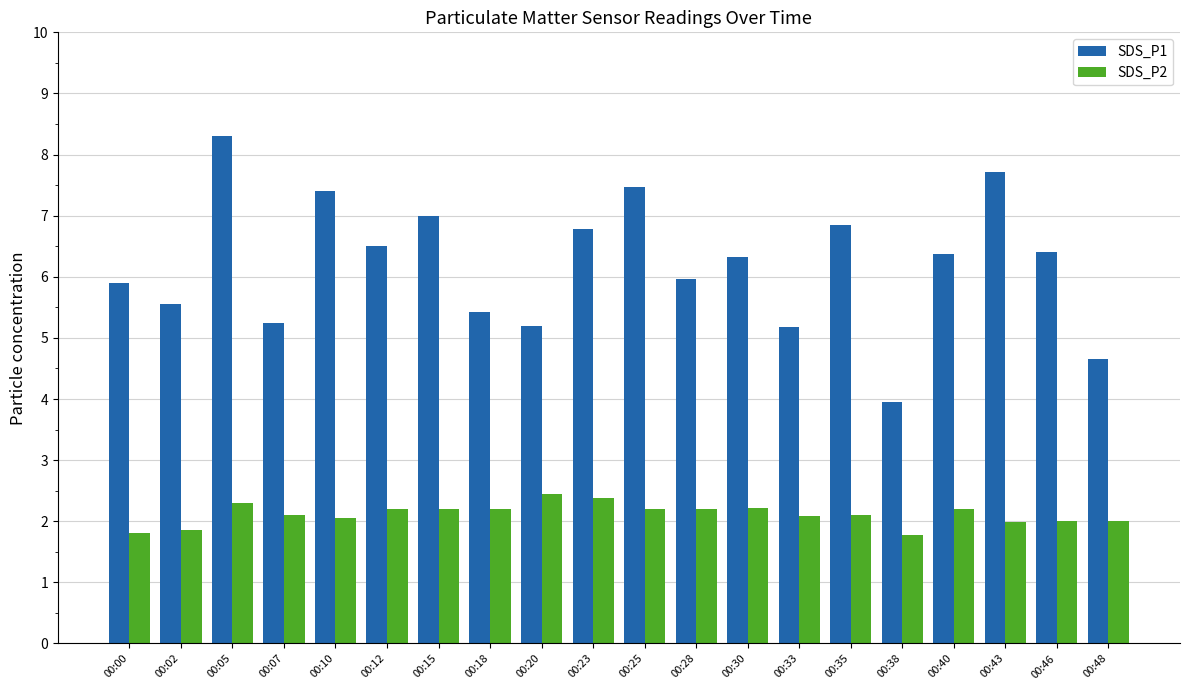

Which series has the widest spread of values?

SDS_P1